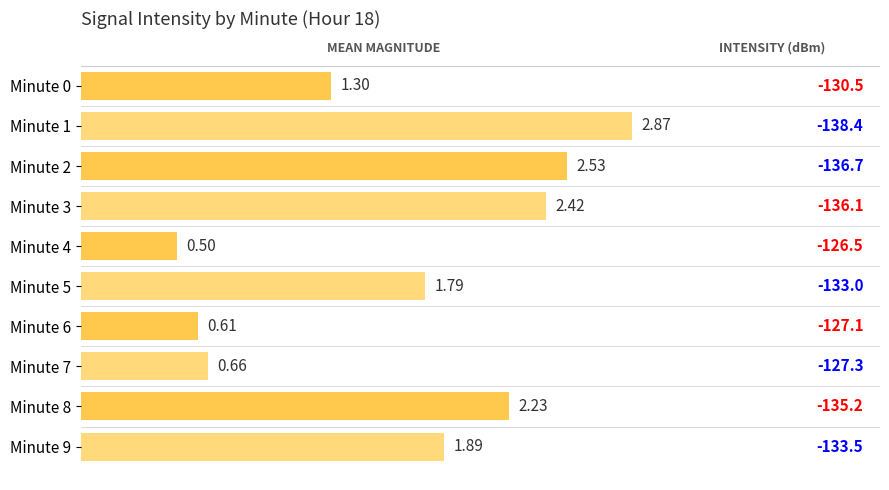

Does the chart contain any negative values?

No